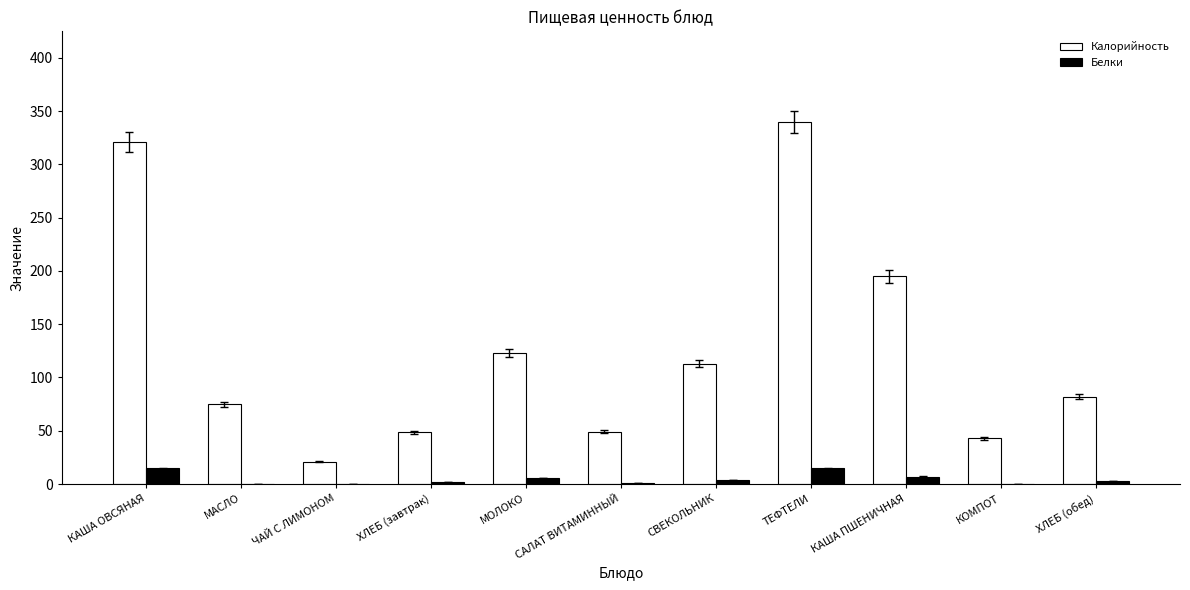

What is the highest value of the Калорийность series?

340.0